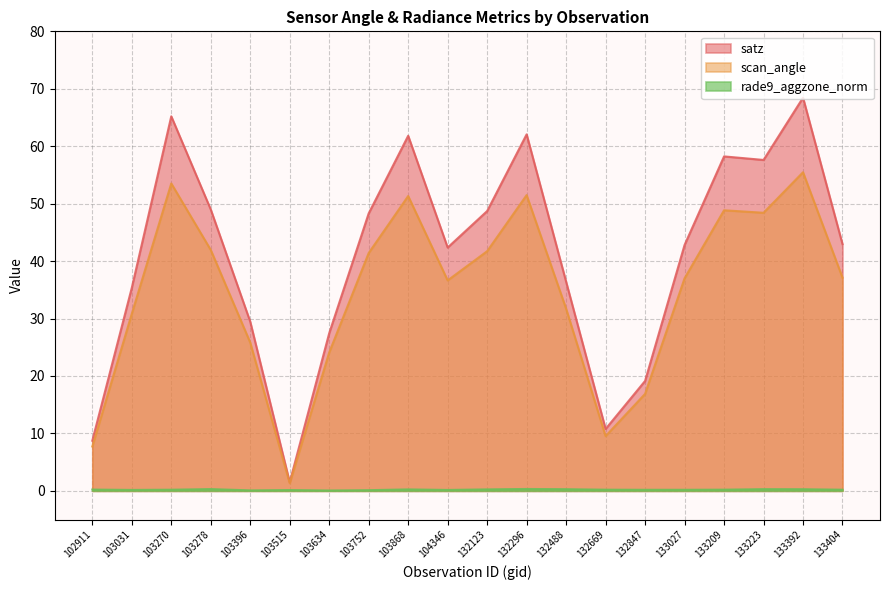

Where is scan_angle nearest to the value 28?

103396